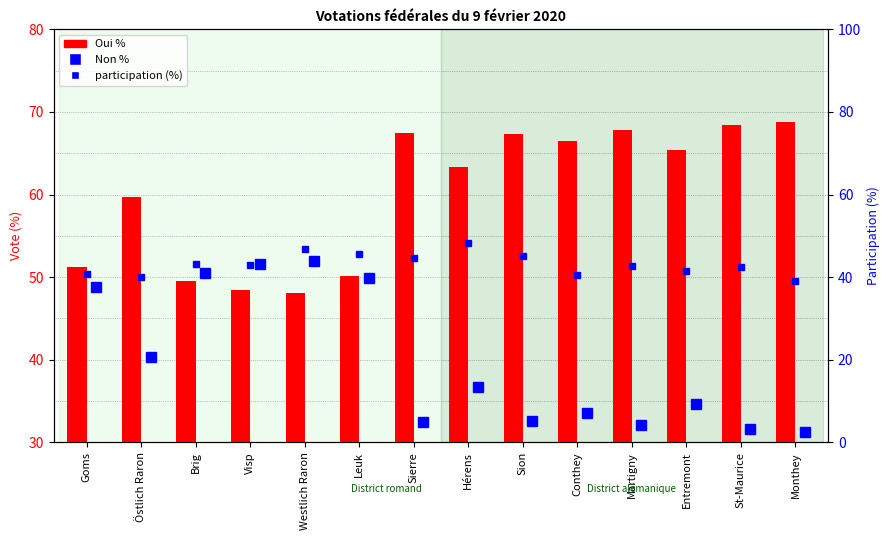

Is it true that the value at Sierre is 67.5?

True